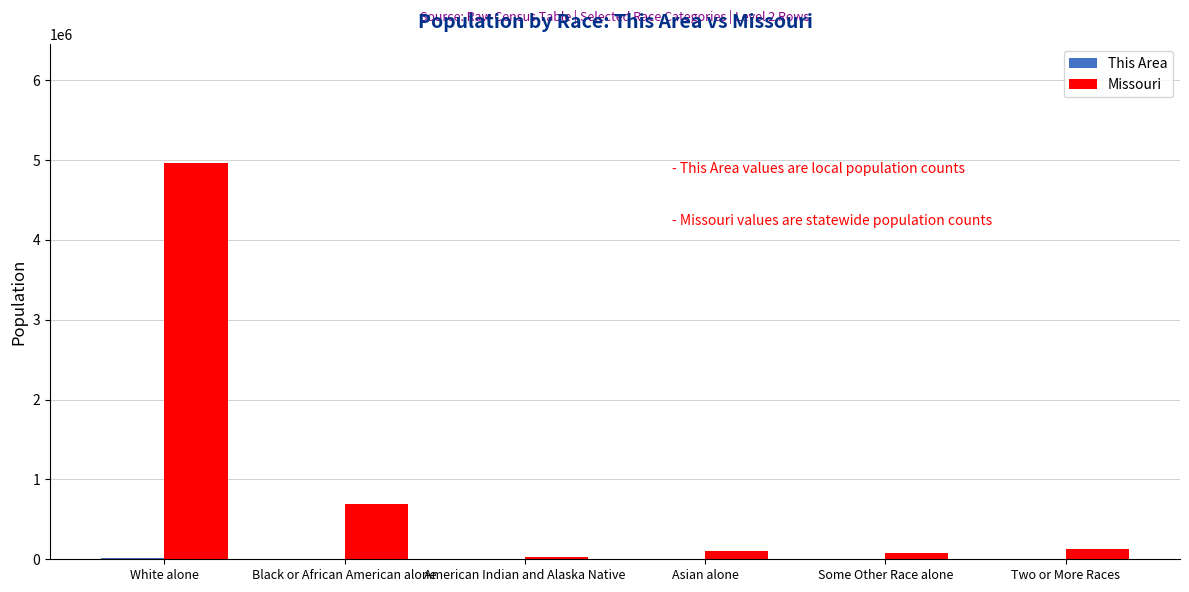

Read the Missouri value at American Indian and Alaska Native.

27376